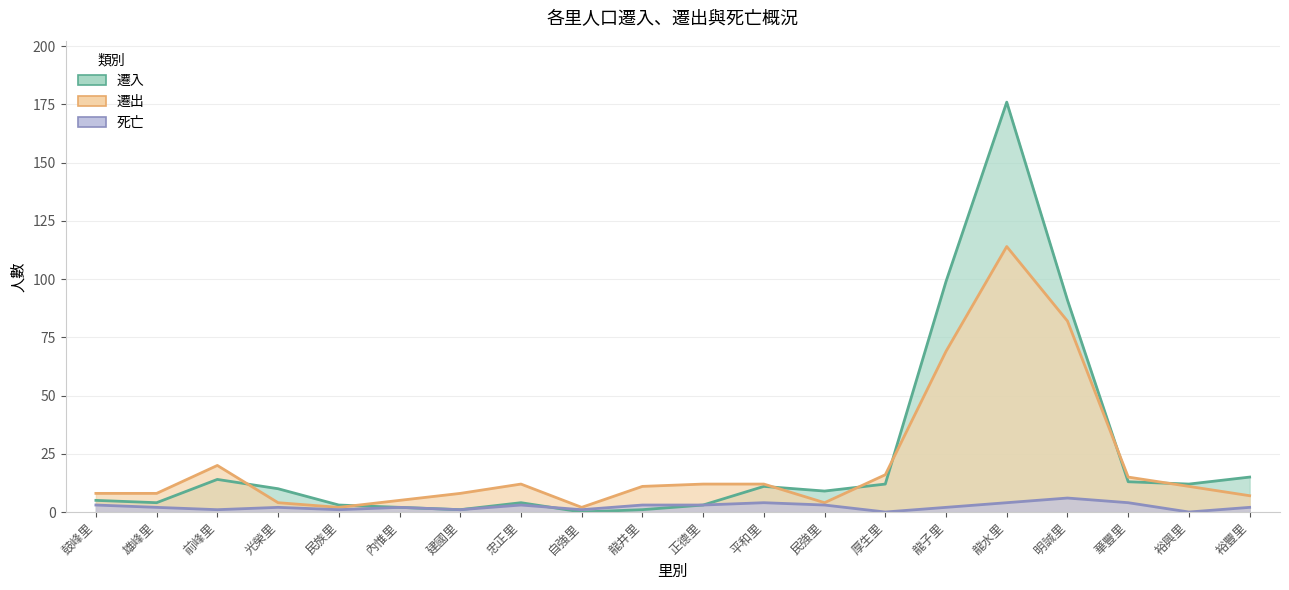

Which category has the lowest value in the 遷入 series?

自強里